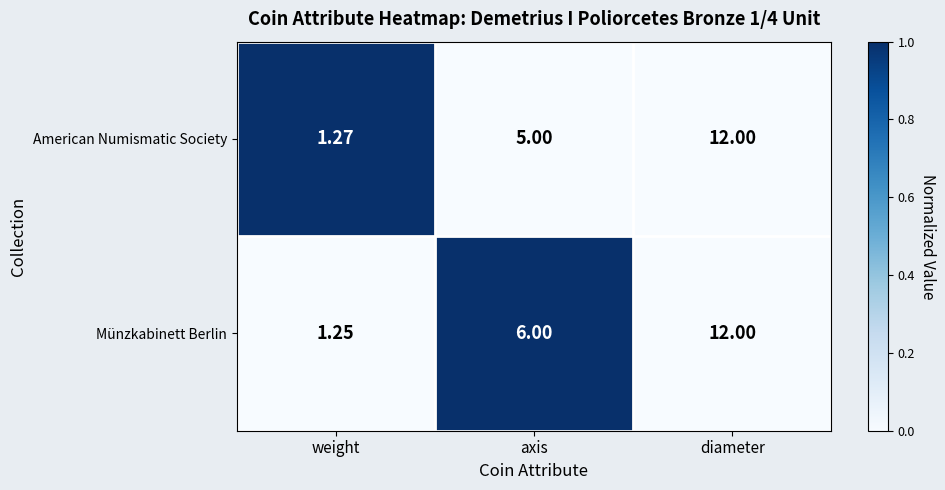

How many values in the Münzkabinett Berlin series are below 6?

1